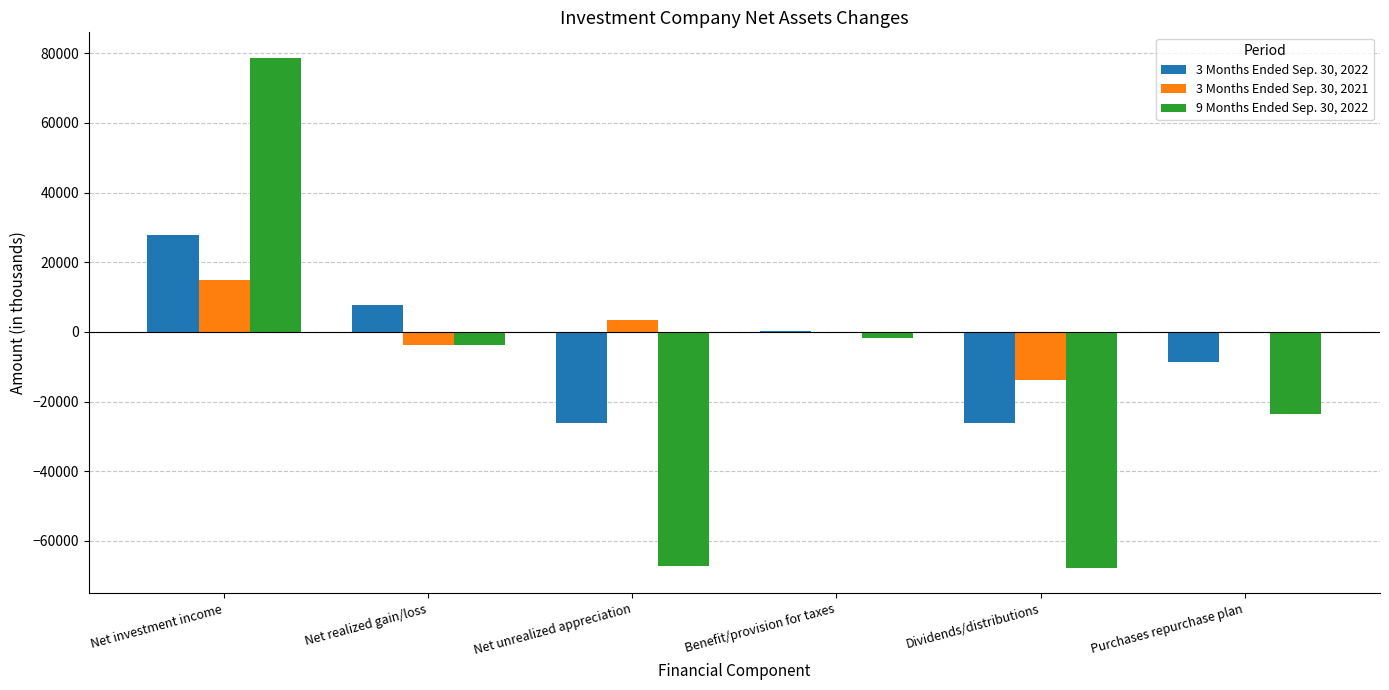

The value of 3 Months Ended Sep. 30, 2021 at Net investment income is 3347. True or false?

False